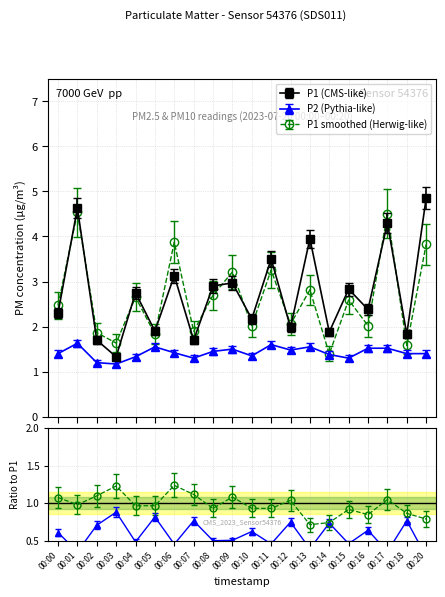

Does the chart display data point markers on the line(s)?

Yes